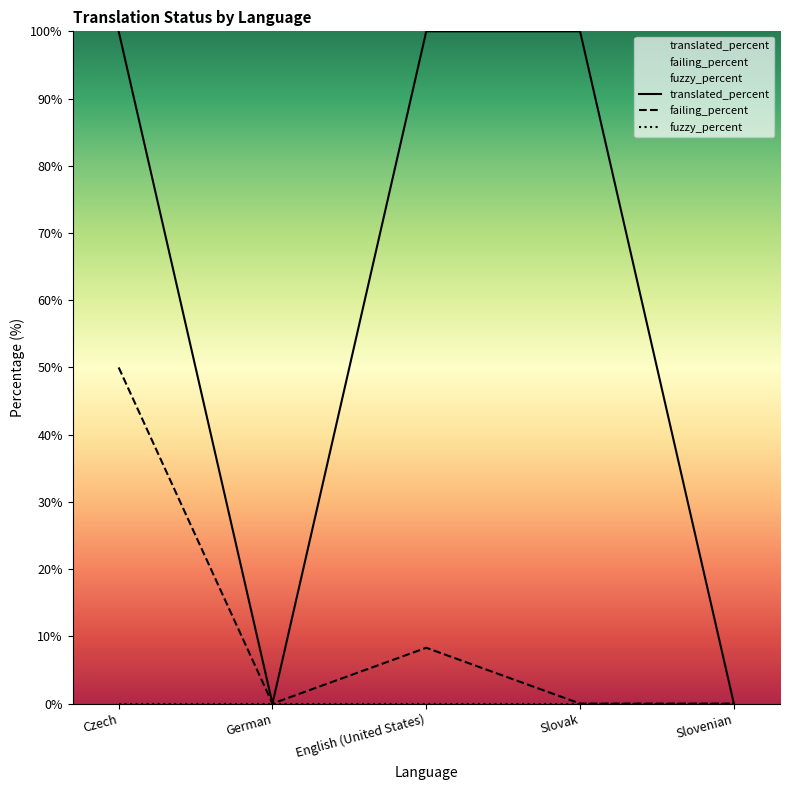

Rank the series at German from highest to lowest value.

translated_percent, failing_percent, fuzzy_percent